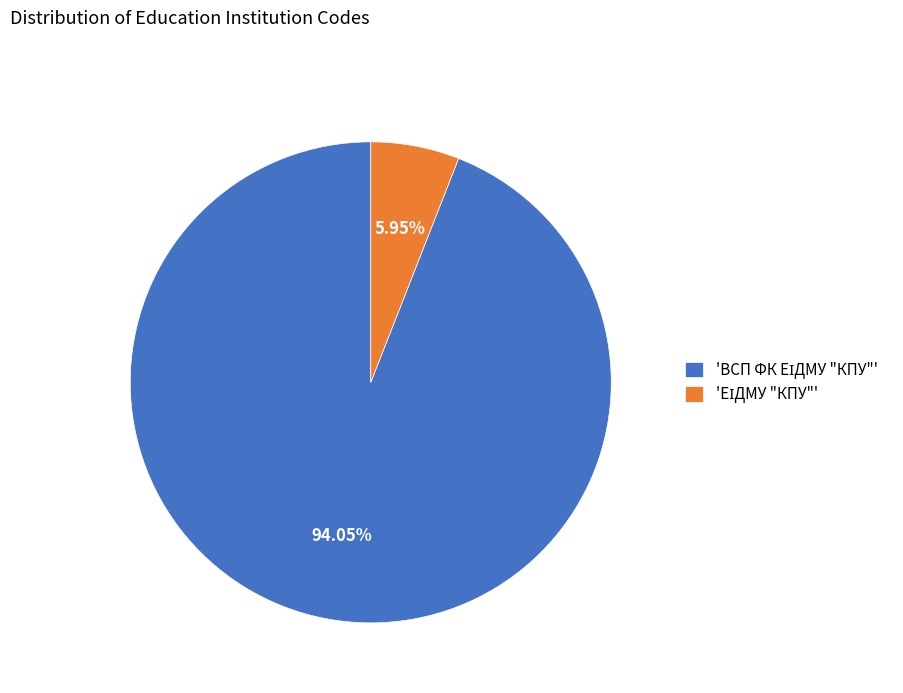

Is there any slice that represents more than half of the pie?

Yes